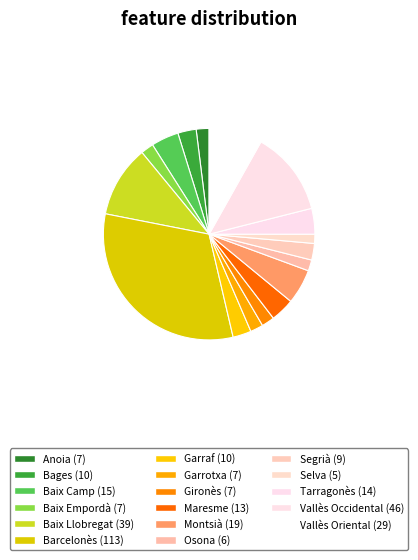

How many slices are in this pie chart?

17